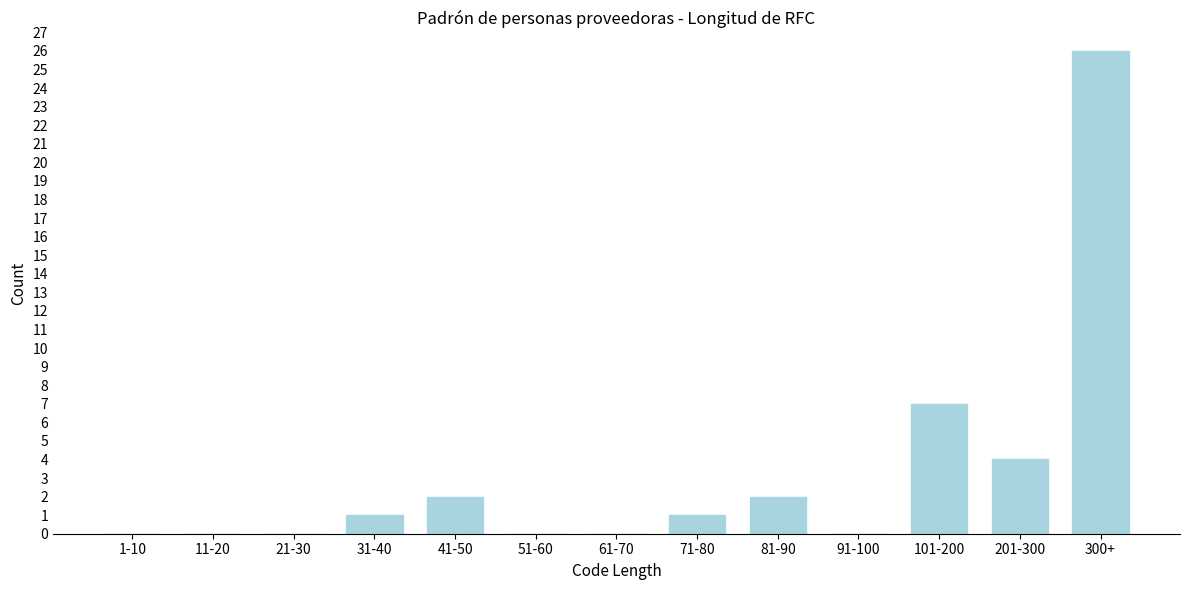

Reading left to right, what are all the values shown in this chart?

1-10=0	11-20=0	21-30=0	31-40=1	41-50=2	51-60=0	61-70=0	71-80=1	81-90=2	91-100=0	101-200=7	201-300=4	300+=26